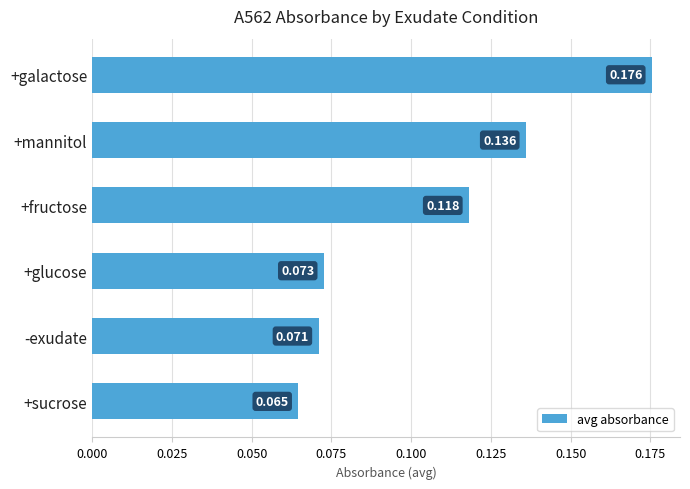

Where is the data nearest to the value 0?

+sucrose